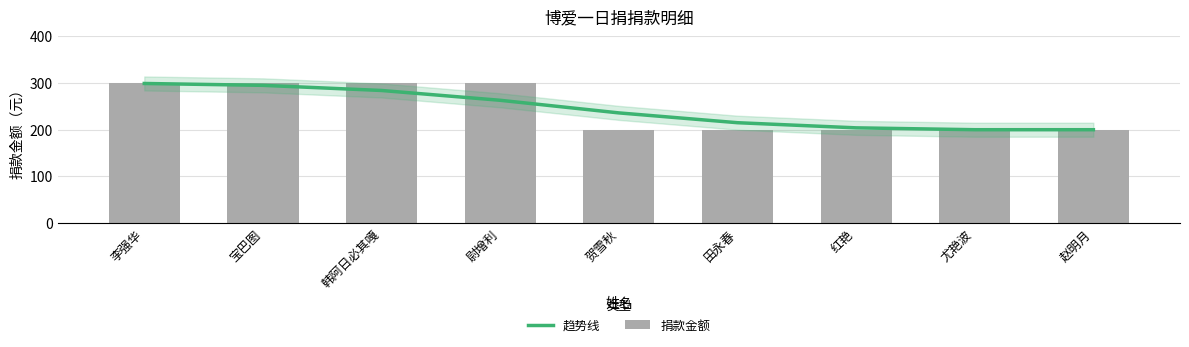

At which category is the sum across all series the highest?

李强华